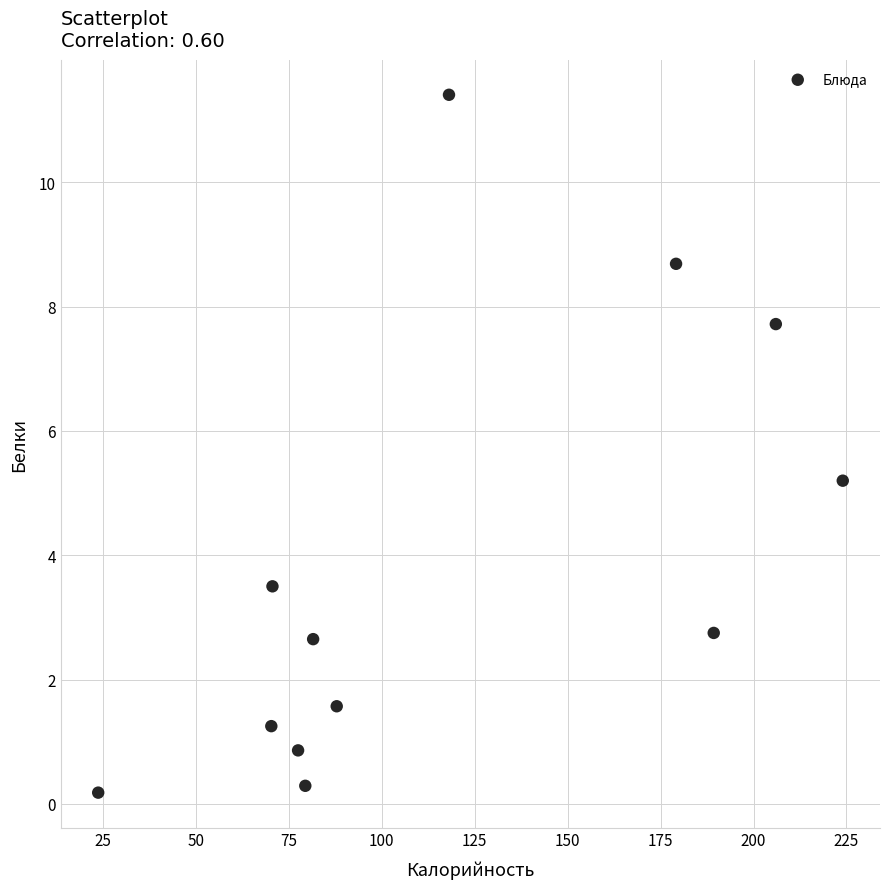

What is the range of Y values (max minus min)?

11.2